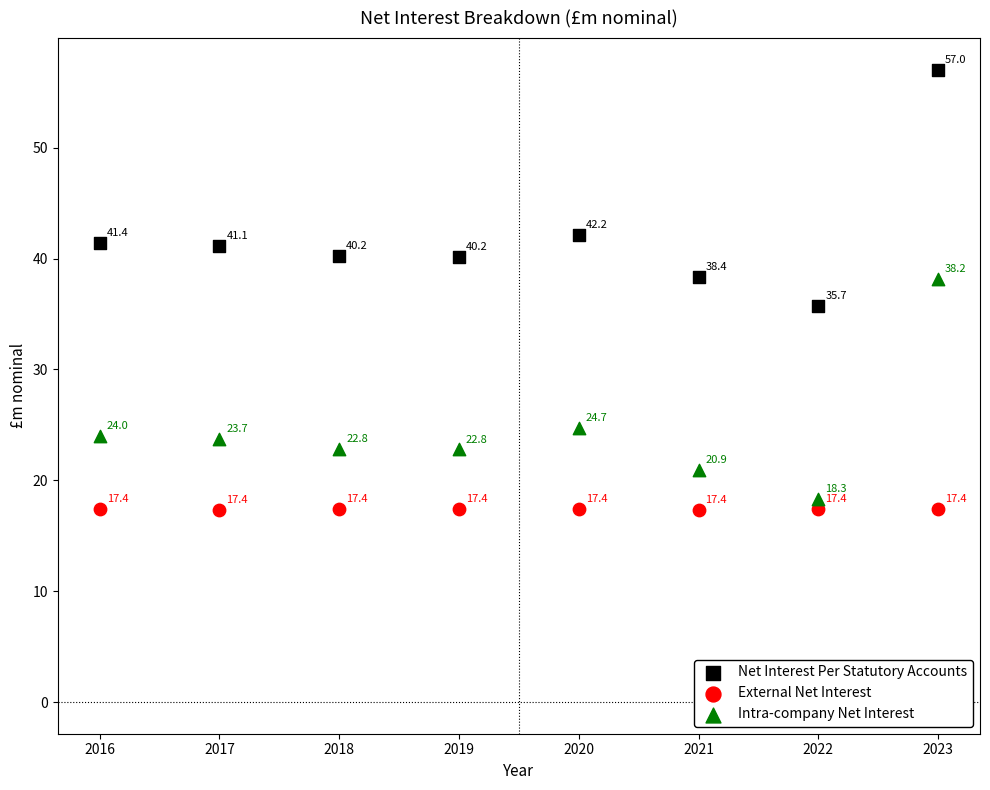

Across all data points, what is the range of X values (max minus min)?

7.0